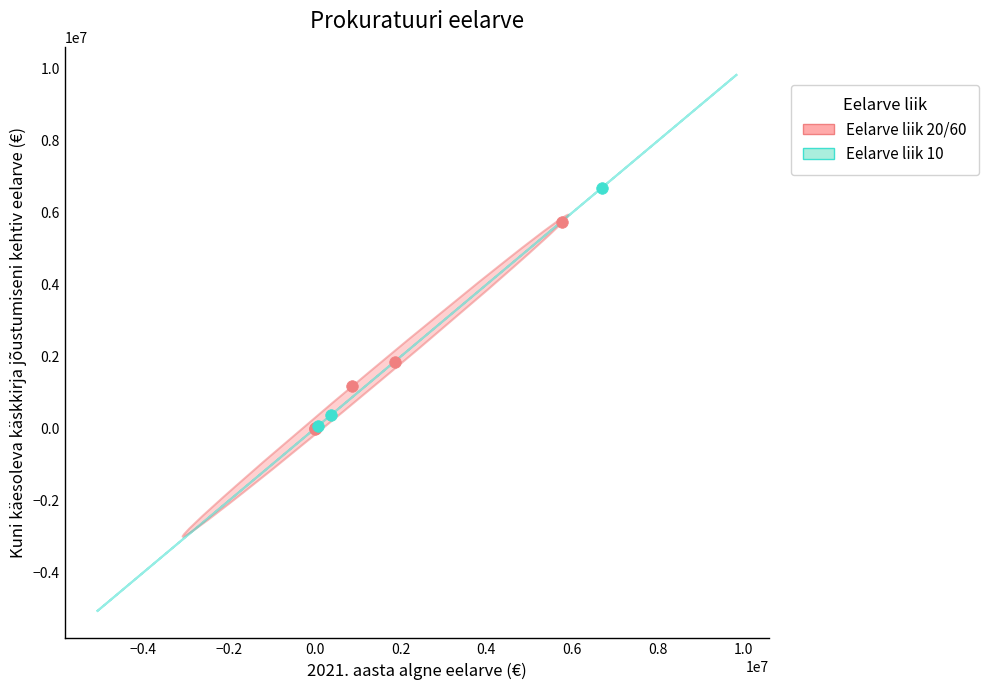

Which series has the largest Y range (max minus min)?

Eelarve liik 10